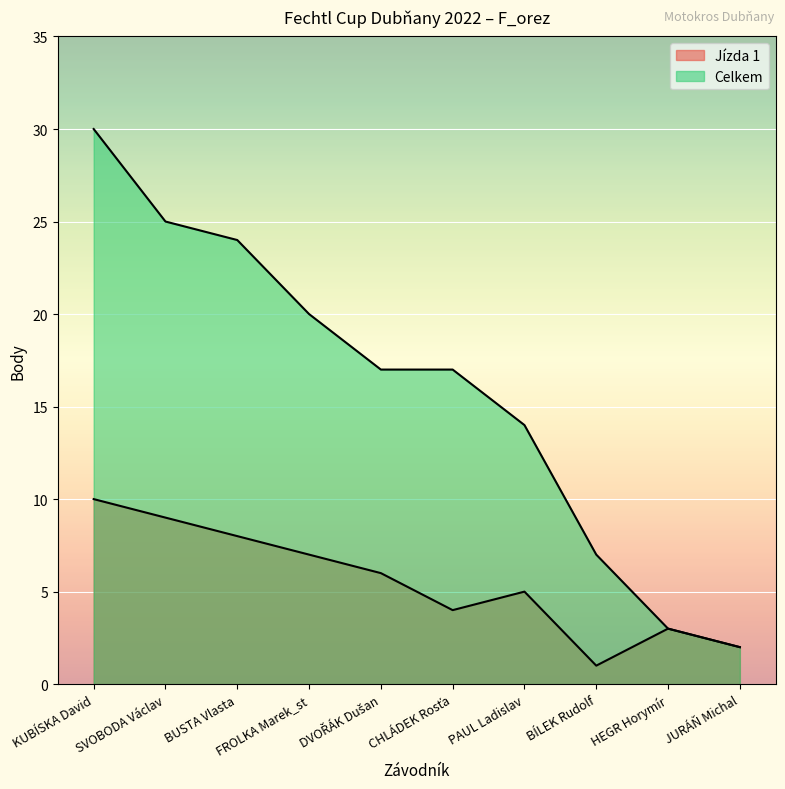

True or false: Celkem and Jízda 1 intersect in this chart.

False